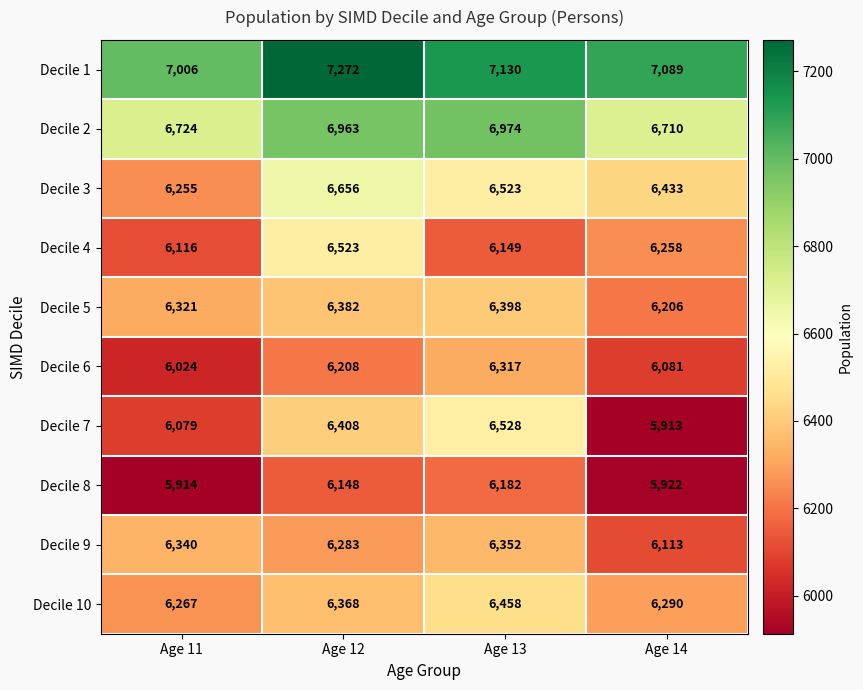

Rank the categories by Decile 9 value from lowest to highest.

Age 14, Age 12, Age 11, Age 13